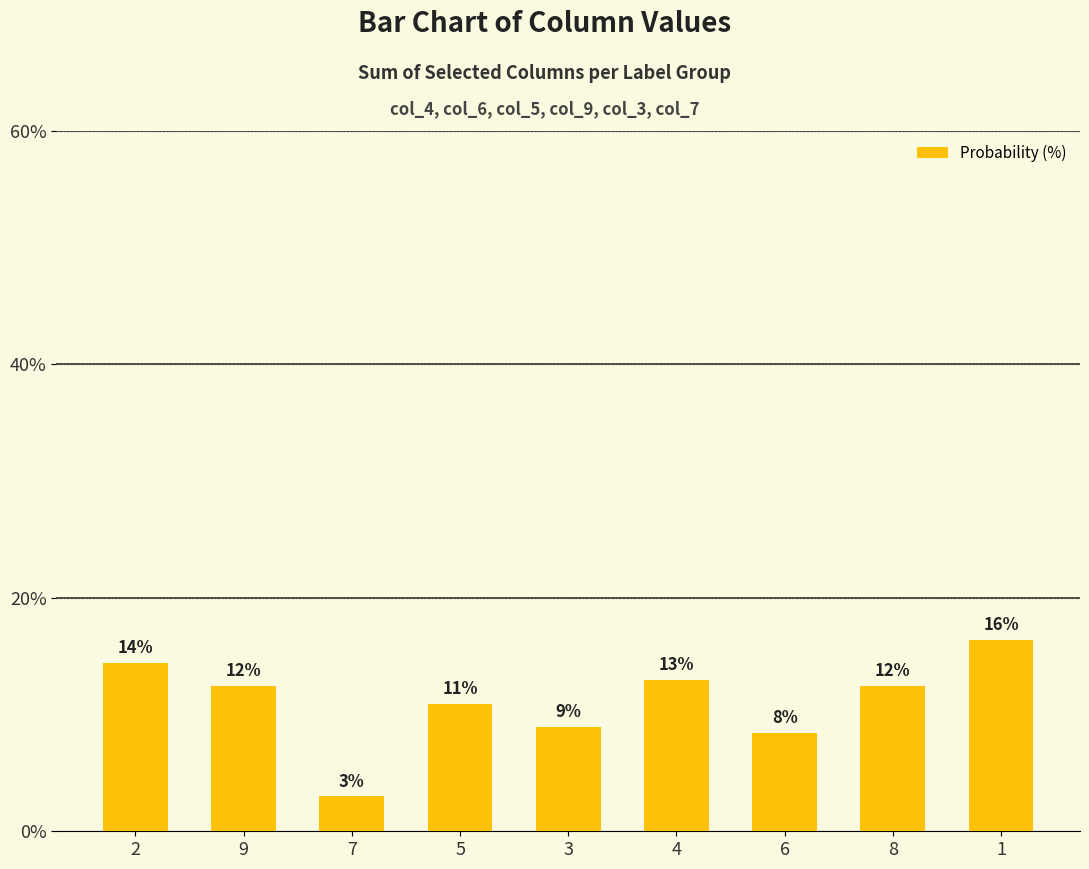

Reading right to left, extract all data points from this chart.

1=16.4	8=12.4	6=8.5	4=12.9	3=9.0	5=10.9	7=3.0	9=12.4	2=14.4